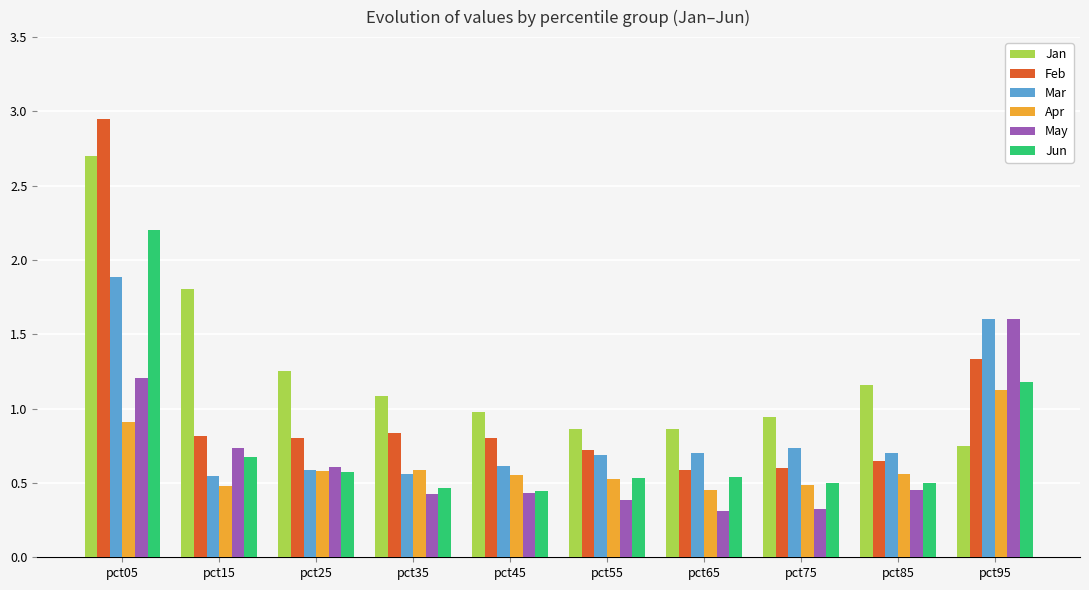

What is the difference between the maximum and minimum values in the Jan series?

1.9